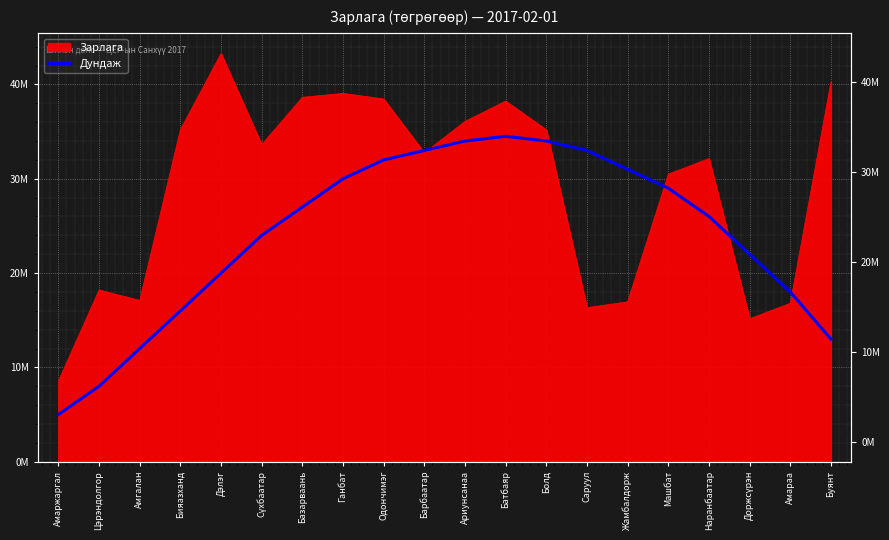

What is the smallest value displayed?

5000000